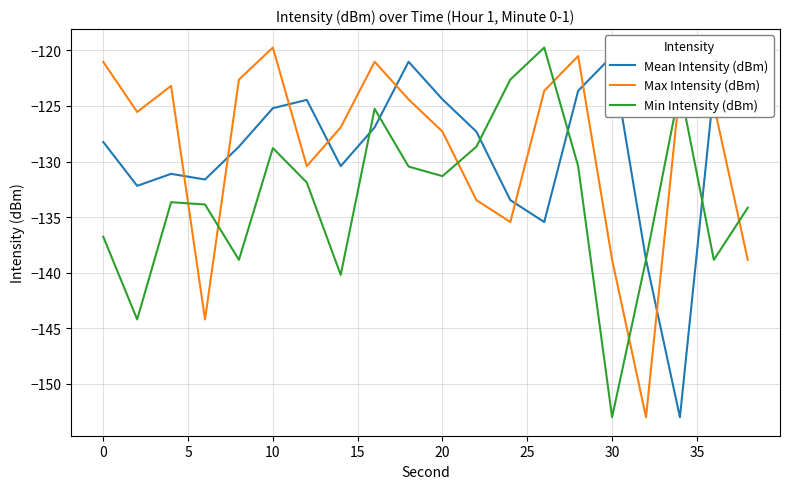

What is the highest value of the Max Intensity (dBm) series?

-119.7